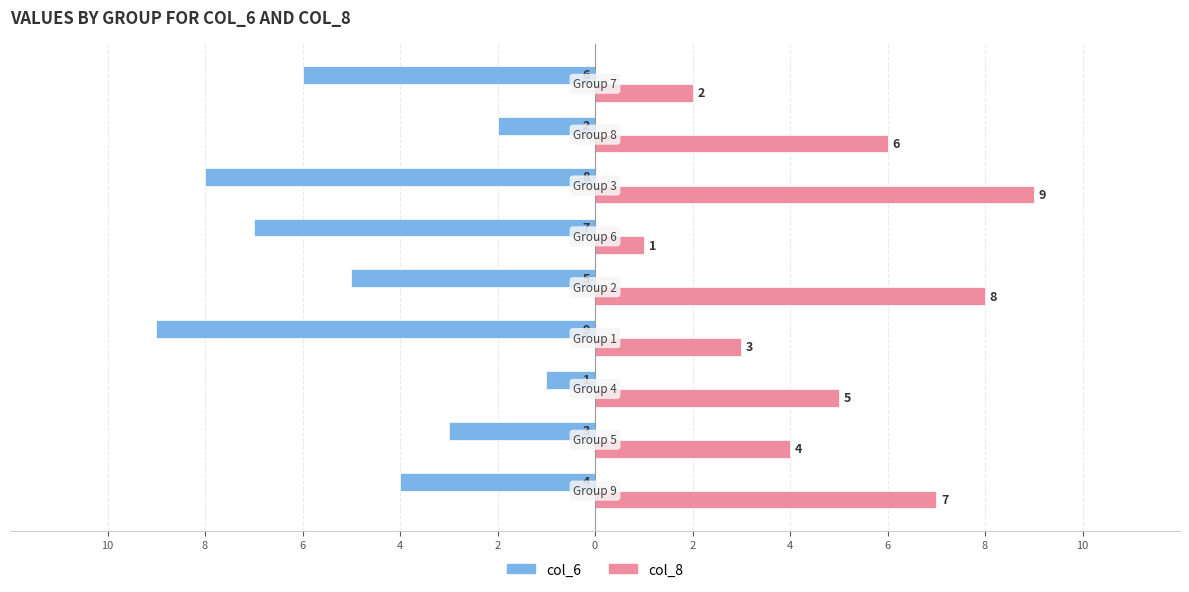

What are all the series names shown in the legend?

col_6, col_8